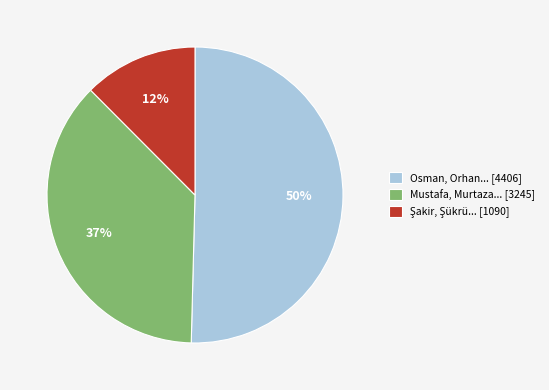

Is it true that Mustafa, Murtaza... [3245] is 37% of the pie?

True